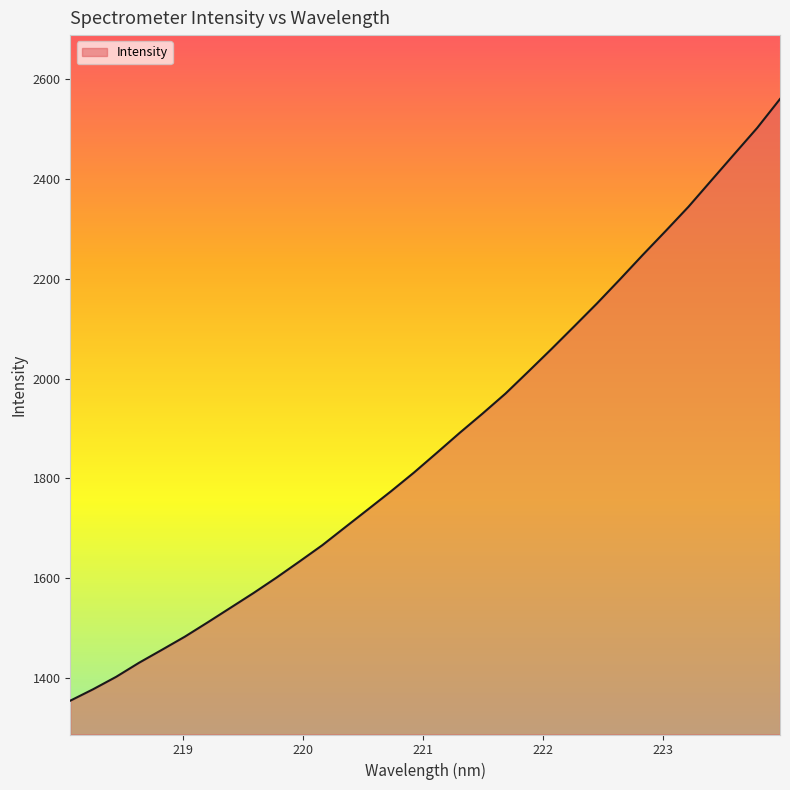

What is the greatest value displayed?

2560.1